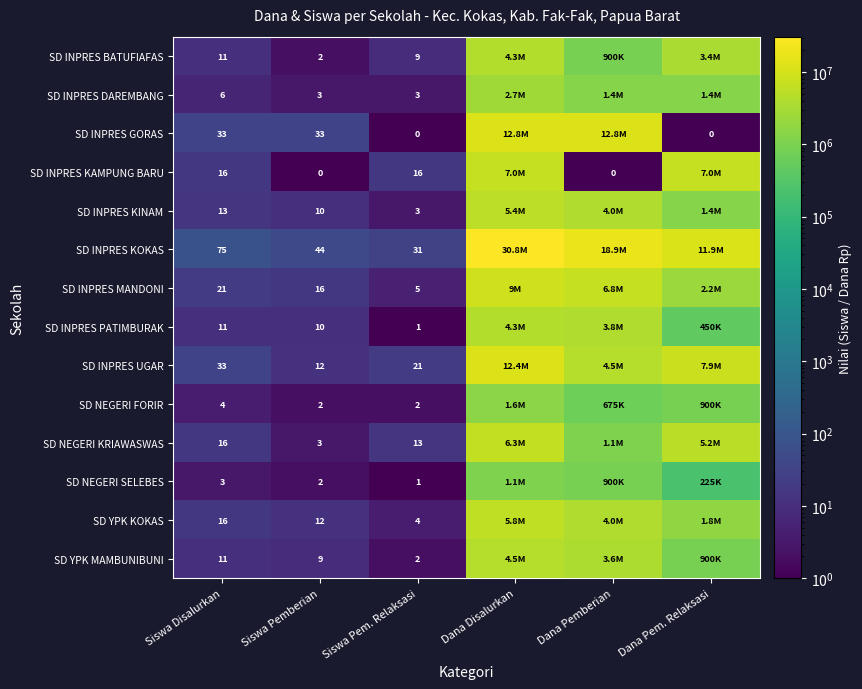

The SD INPRES GORAS series shows 33 at Siswa Pemberian. True or false?

True